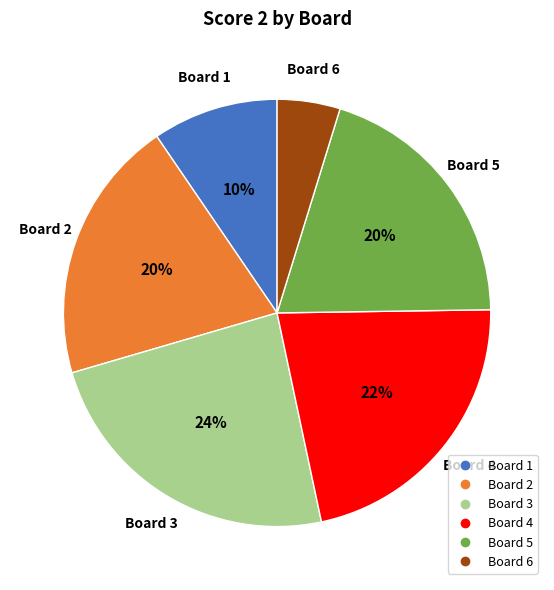

To the nearest percent, what is the difference between the largest and smallest slice percentages?

19%